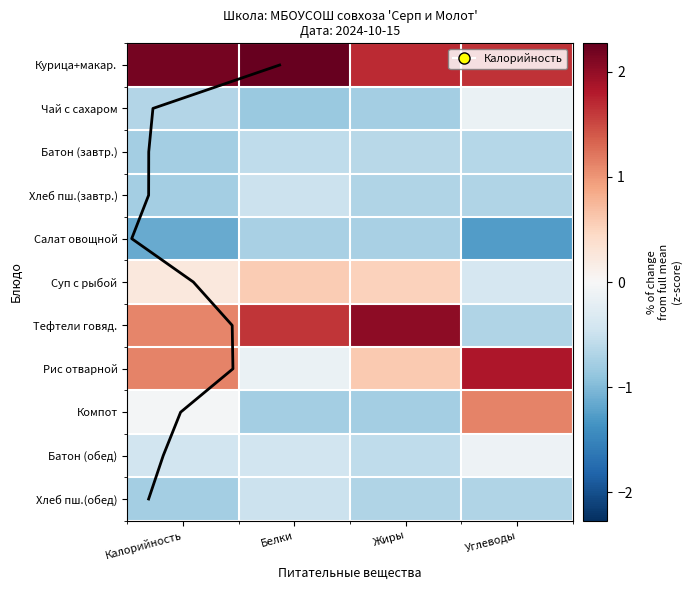

True or false: Тефтели говяд. has a value of 1.2 at Жиры.

False